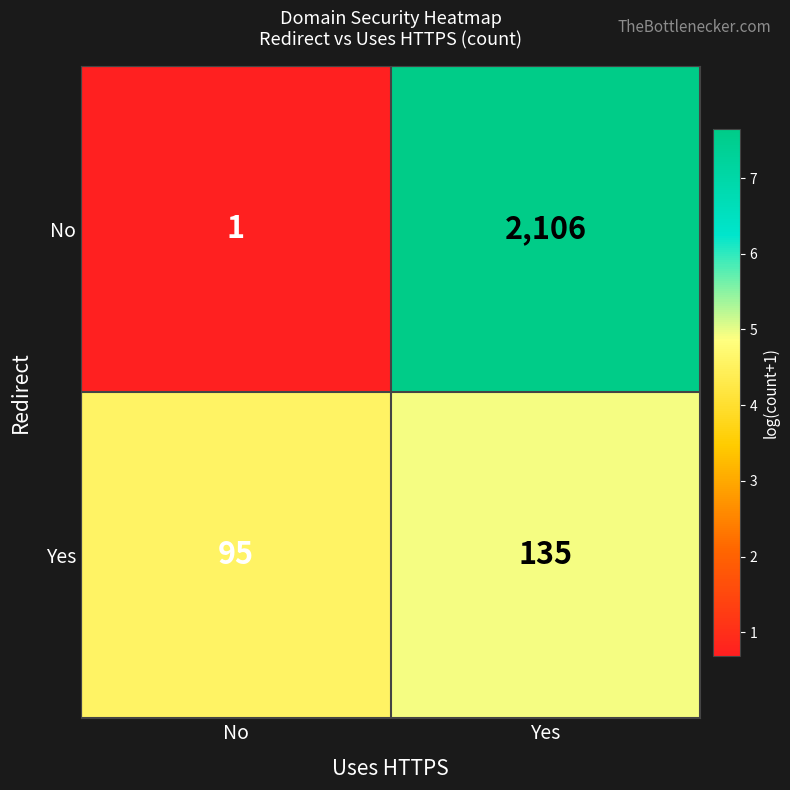

Reading left to right, extract all data points from this chart.

No: No=1	Yes=2106
Yes: No=95	Yes=135